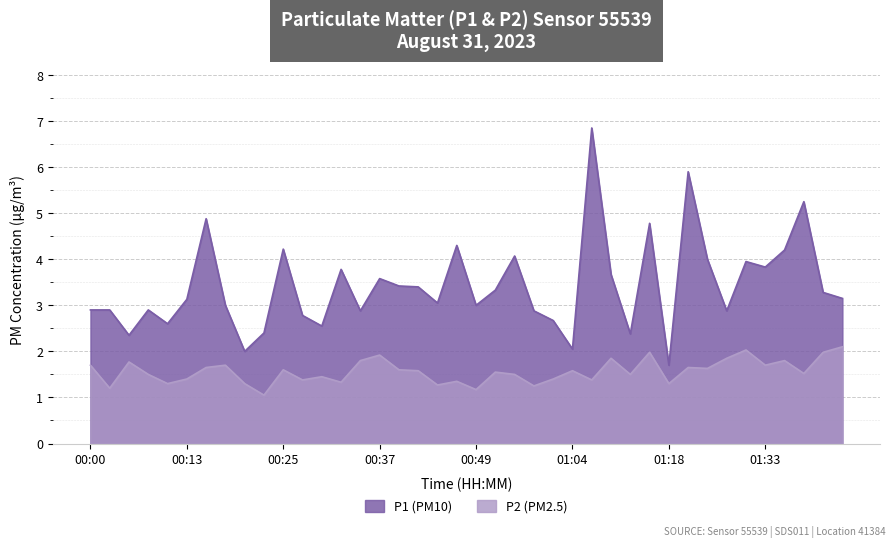

What is the label of the 2nd point from the left?

00:03